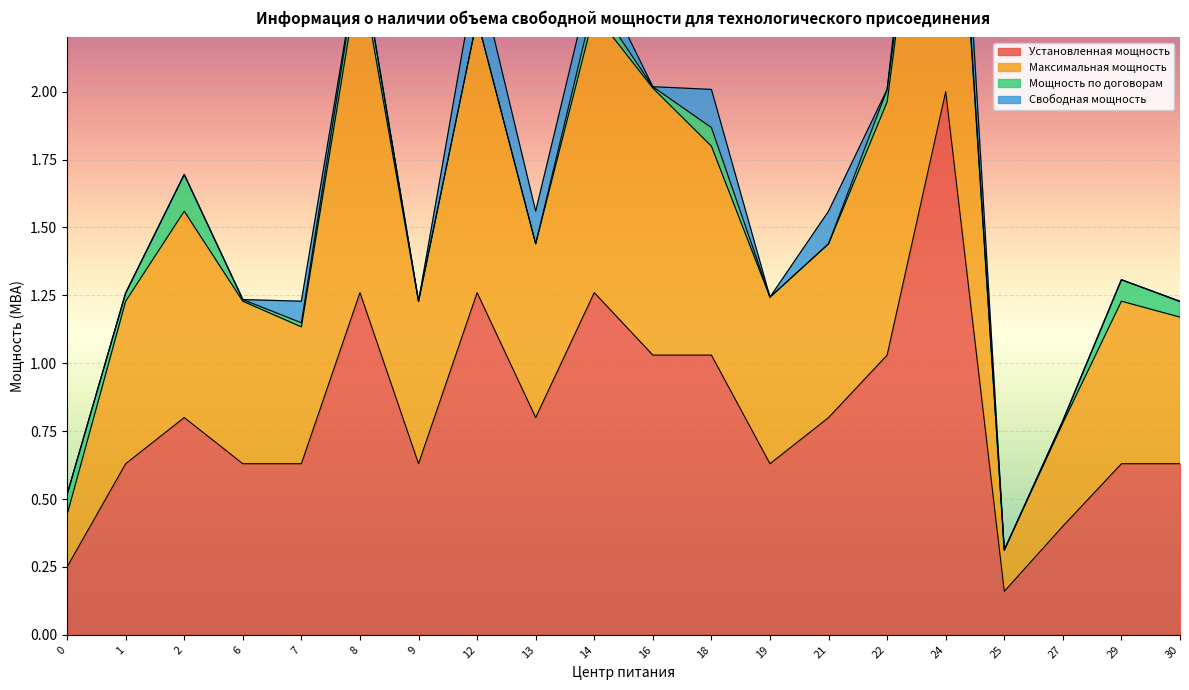

True or false: Максимальная мощность and Установленная мощность intersect in this chart.

False